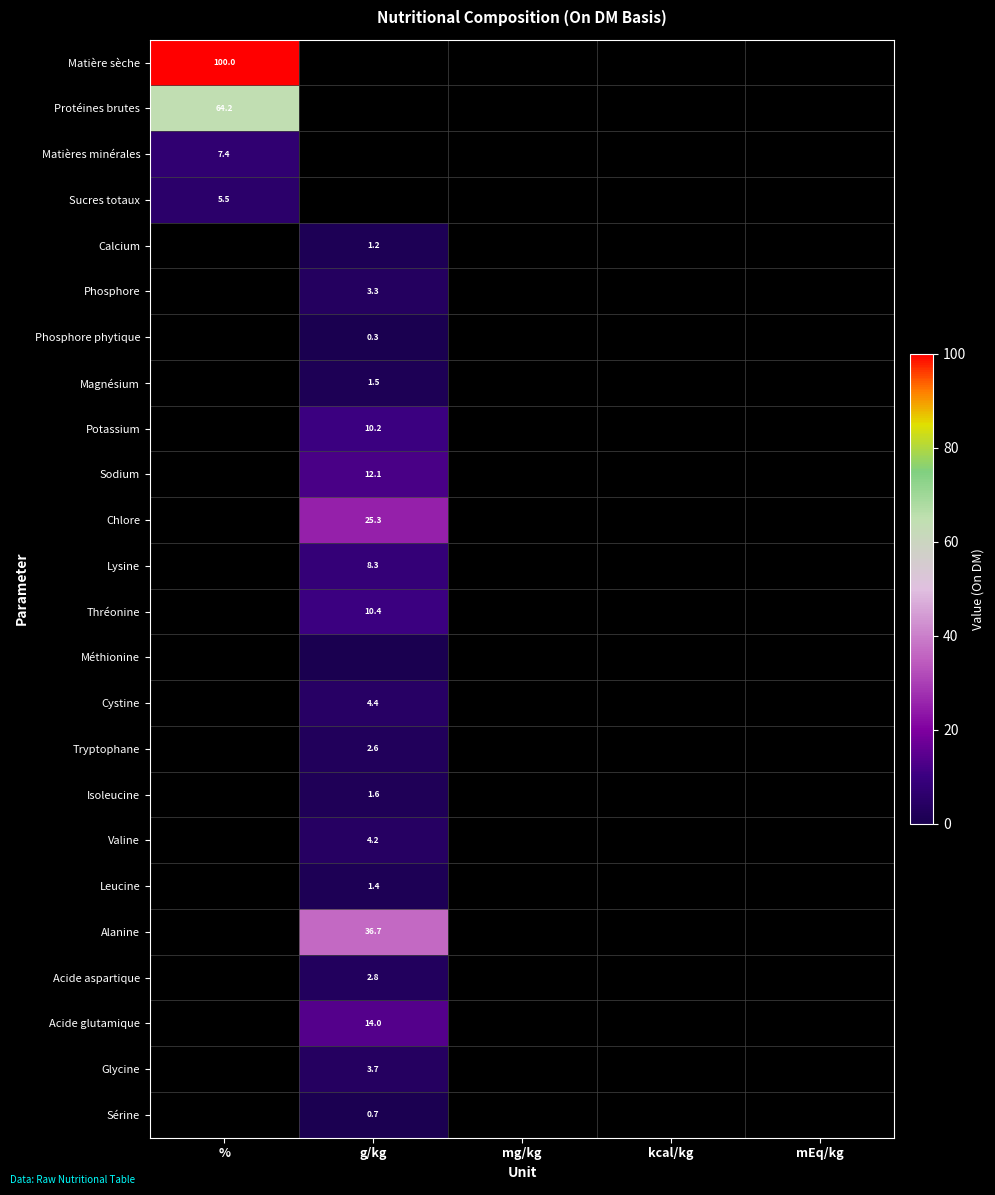

Is it true that Magnésium equals 2.6 at g/kg?

False